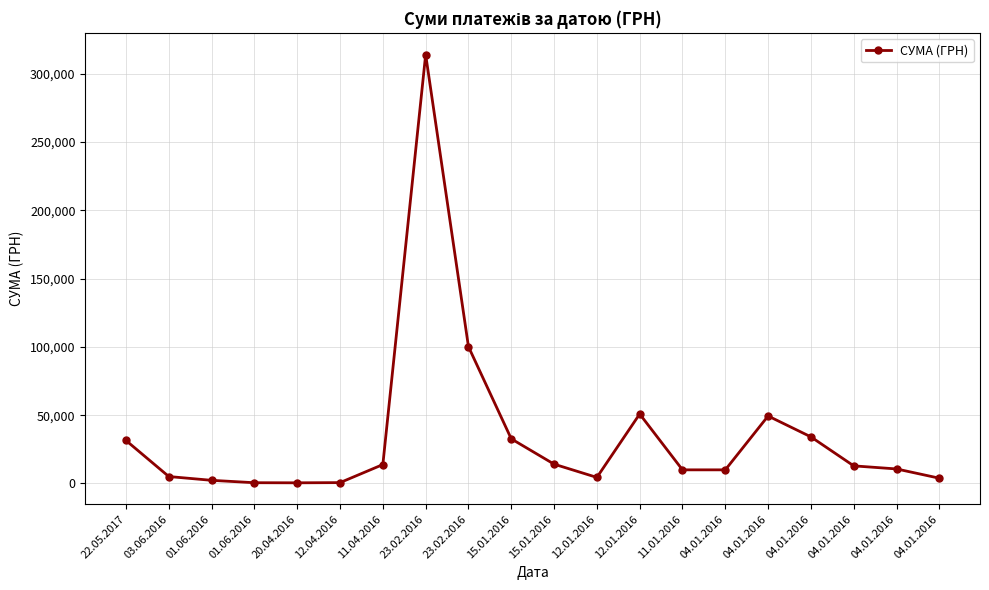

At which category does the chart reach its minimum across all series?

20.04.2016